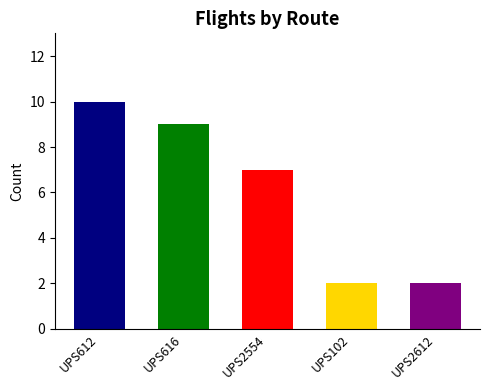

Are the bars grouped side by side (vs. stacked)?

No